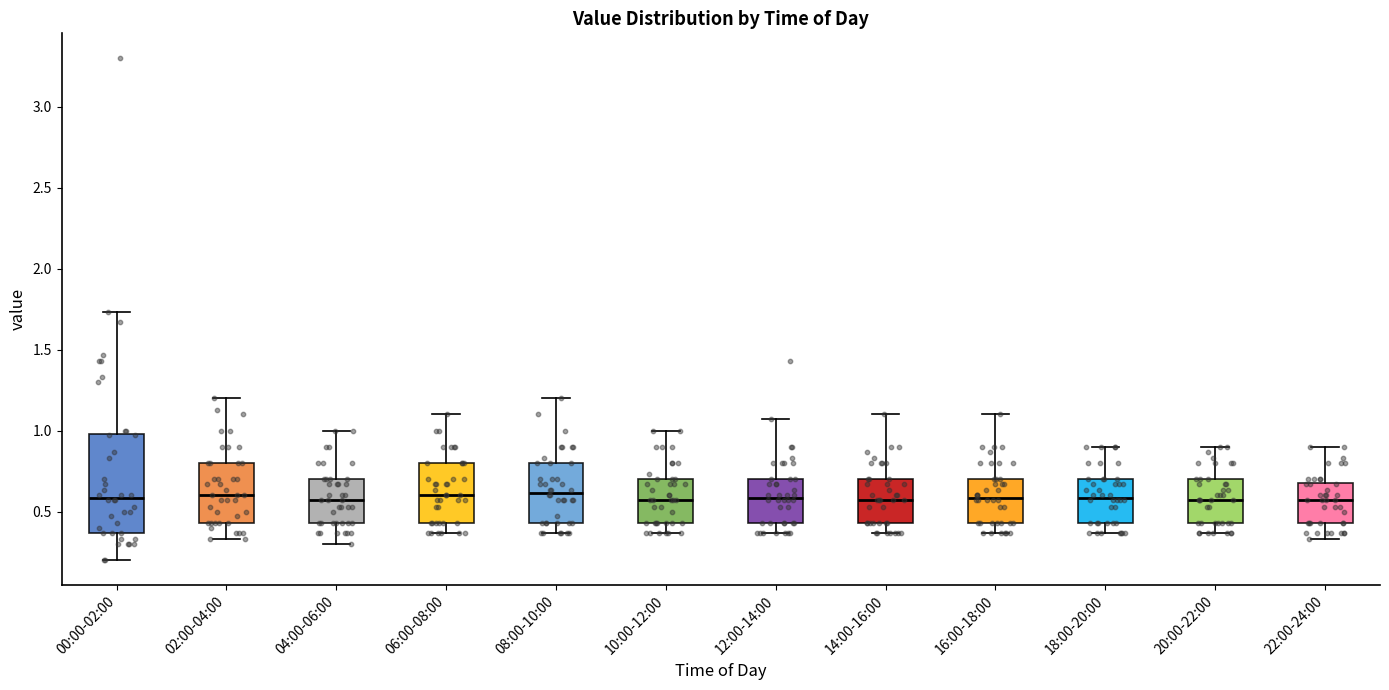

Reading left to right, transcribe this box plot: for each box, give where its median line is, the range the box spans, and where its two whiskers end, as read against the y-axis. The values are not printed on the chart, so give them approximately, as read against the axis.

00:00-02:00: median 0.60, box 0.35 to 1.00, whiskers 0.20 to 1.75
02:00-04:00: median 0.60, box 0.45 to 0.80, whiskers 0.35 to 1.20
04:00-06:00: median 0.55, box 0.45 to 0.70, whiskers 0.30 to 1.00
06:00-08:00: median 0.60, box 0.45 to 0.80, whiskers 0.35 to 1.10
08:00-10:00: median 0.60, box 0.45 to 0.80, whiskers 0.35 to 1.20
10:00-12:00: median 0.55, box 0.45 to 0.70, whiskers 0.35 to 1.00
12:00-14:00: median 0.60, box 0.45 to 0.70, whiskers 0.35 to 1.05
14:00-16:00: median 0.55, box 0.45 to 0.70, whiskers 0.35 to 1.10
16:00-18:00: median 0.60, box 0.45 to 0.70, whiskers 0.35 to 1.10
18:00-20:00: median 0.60, box 0.45 to 0.70, whiskers 0.35 to 0.90
20:00-22:00: median 0.55, box 0.45 to 0.70, whiskers 0.35 to 0.90
22:00-24:00: median 0.55, box 0.45 to 0.70, whiskers 0.35 to 0.90